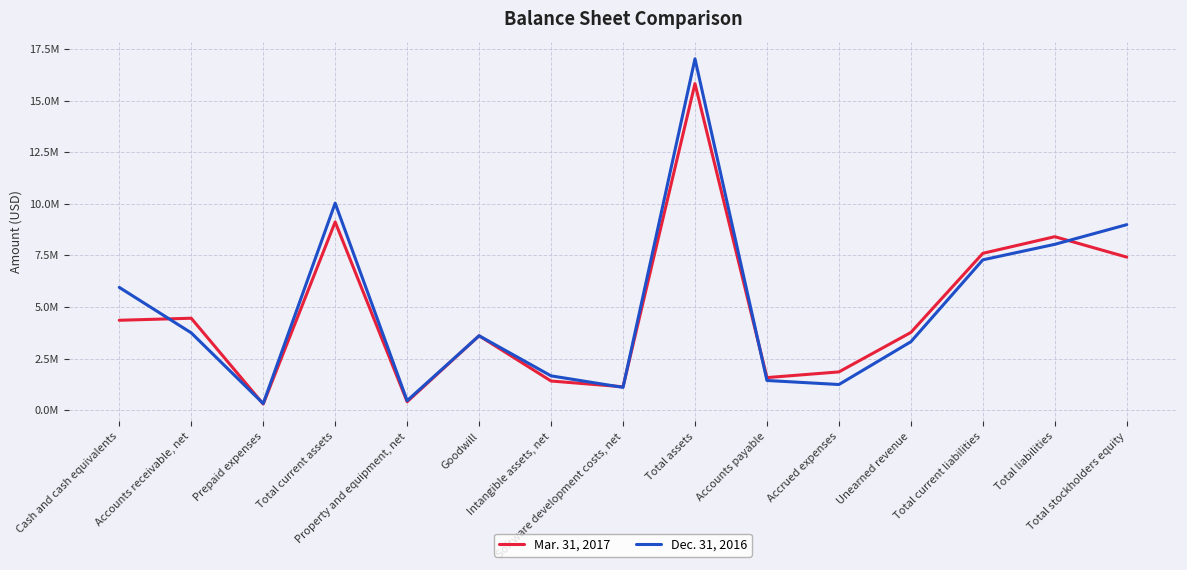

Is the value of Dec. 31, 2016 at Property and equipment, net greater than the value of Mar. 31, 2017 at Total liabilities?

No